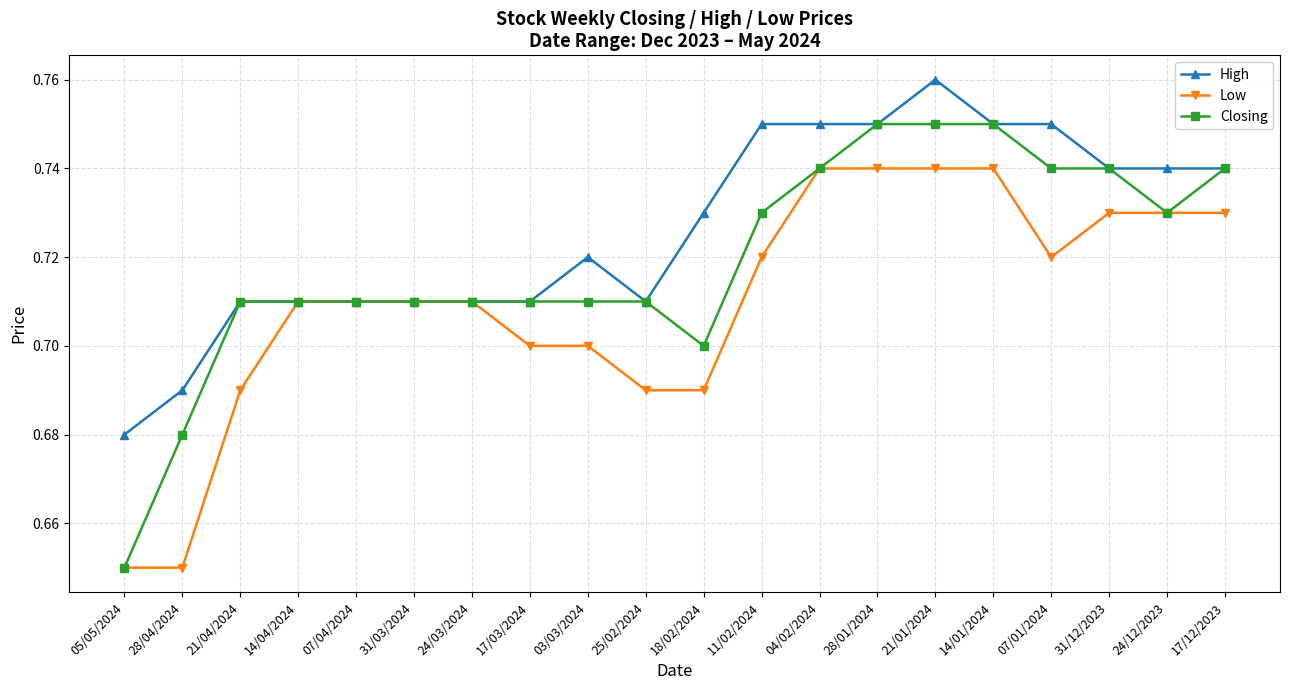

What is the sum of the Low values at 14/01/2024 and 17/03/2024?

1.4